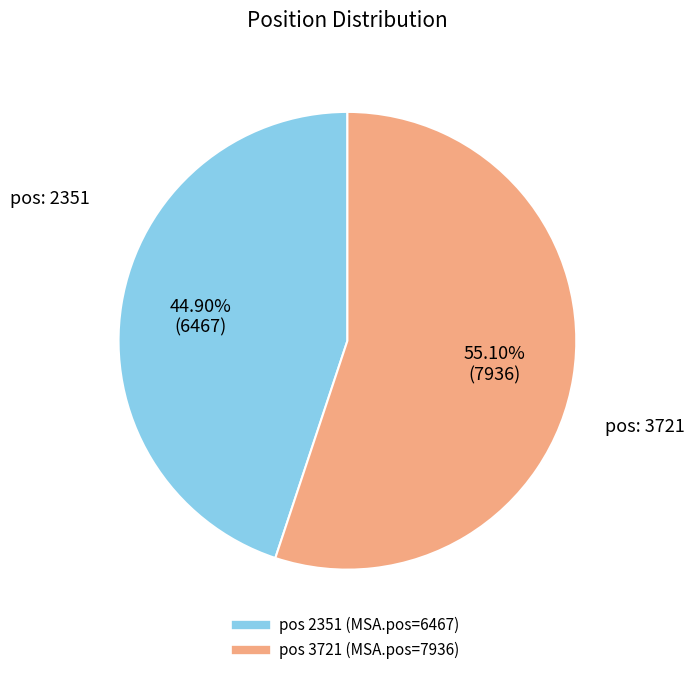

Is there a majority slice in this chart?

Yes